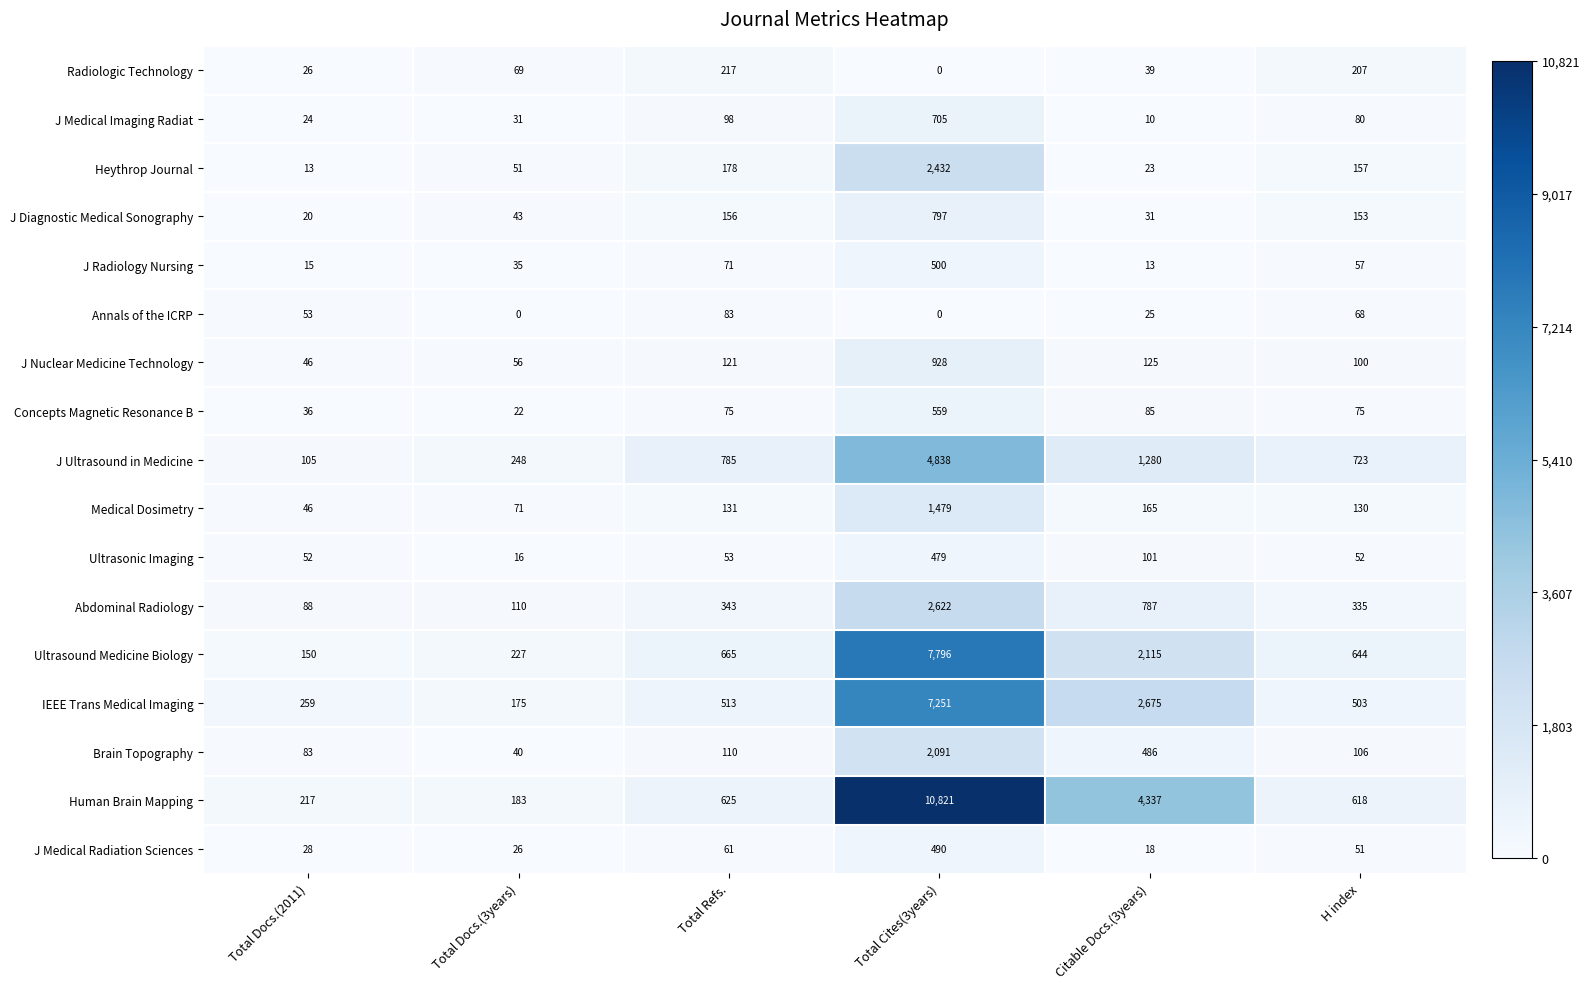

What is the highest value of the Heythrop Journal series?

2432